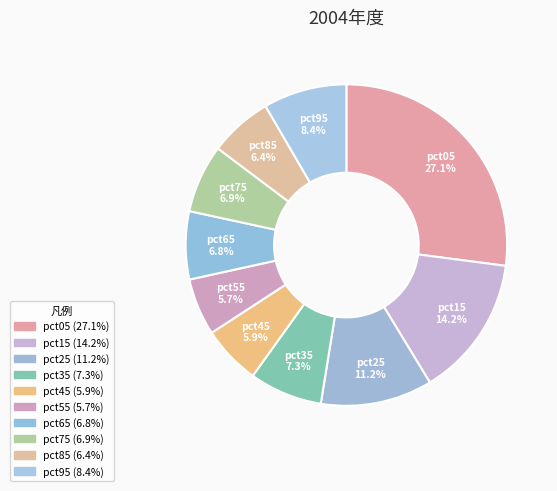

How many slices are in this pie chart?

10